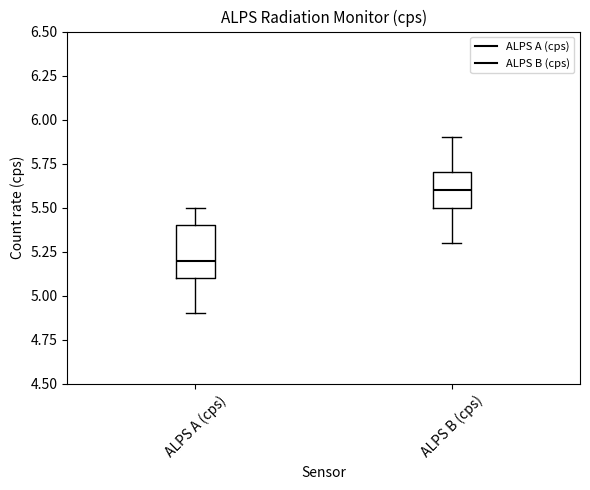

Which box has the lowest median line?

ALPS A (cps)